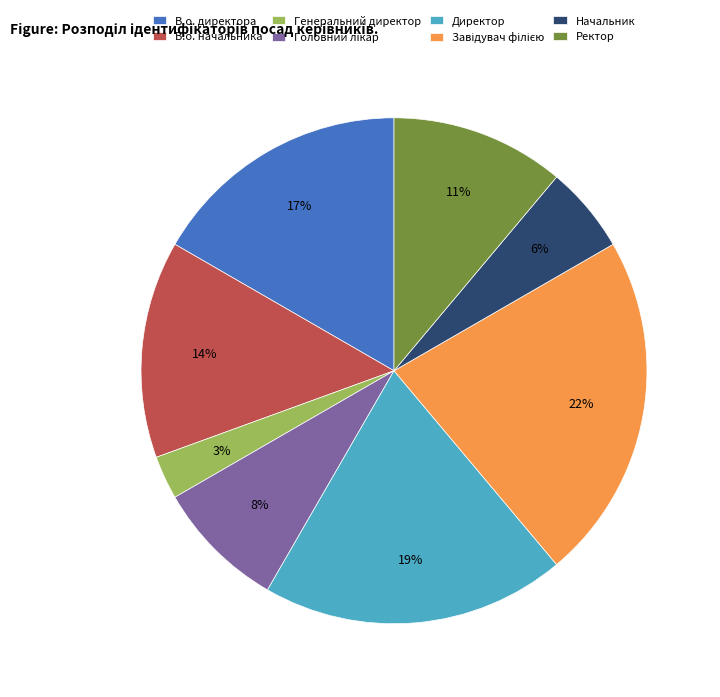

To the nearest percent, what portion does Ректор represent?

11%